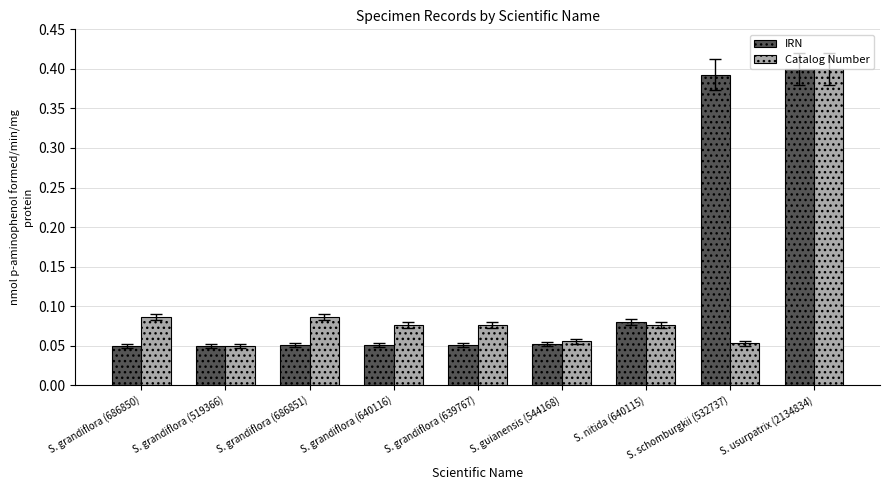

Rank the series at S. grandiflora (639767) from lowest to highest value.

IRN, Catalog Number